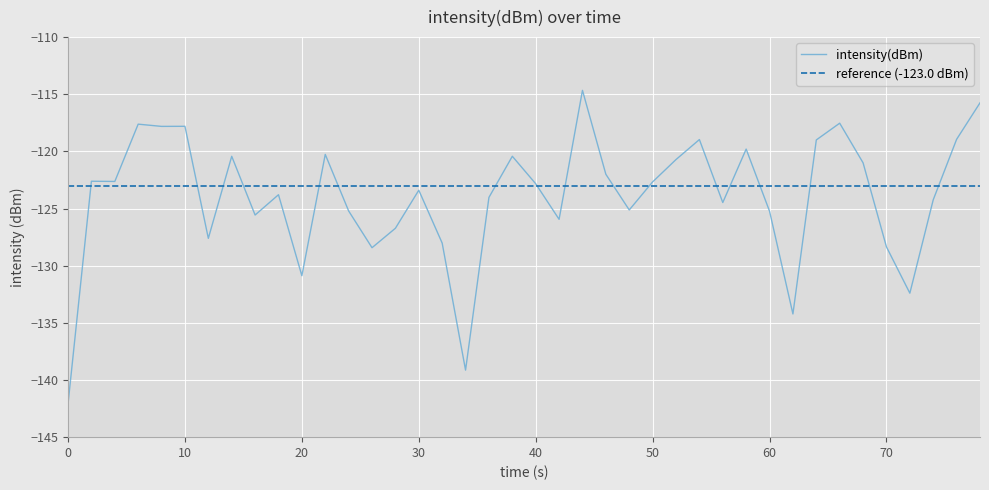

What is the highest value of the intensity(dBm) series?

-114.7